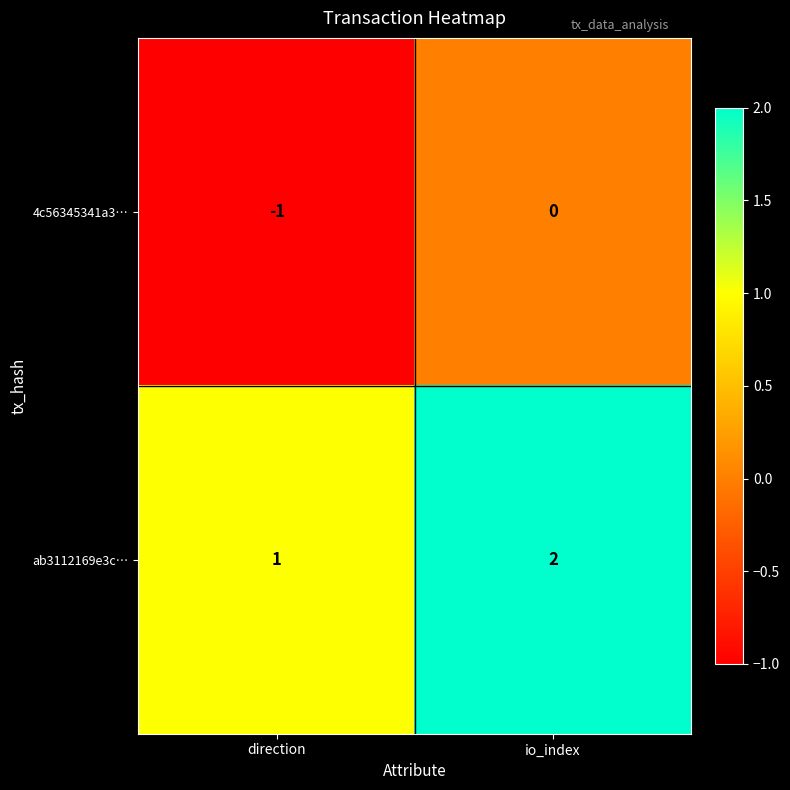

Rank the series by their average value, from highest to lowest.

ab3112169e3c…, 4c56345341a3…